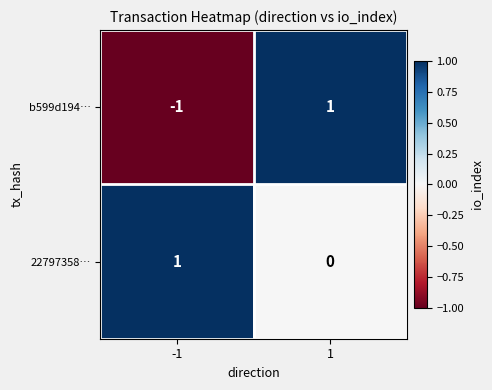

The 22797358… series shows 1 at -1. True or false?

True